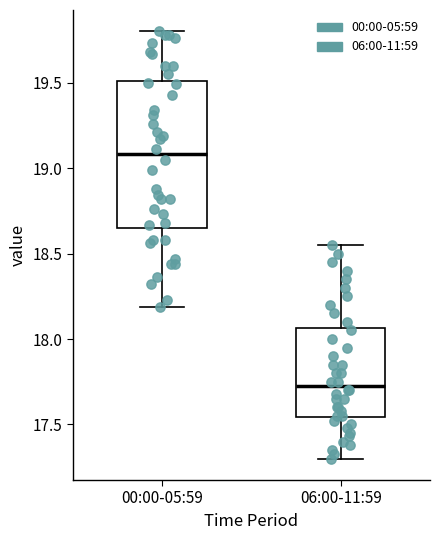

Which box is the tallest, from its lower edge to its upper edge?

00:00-05:59